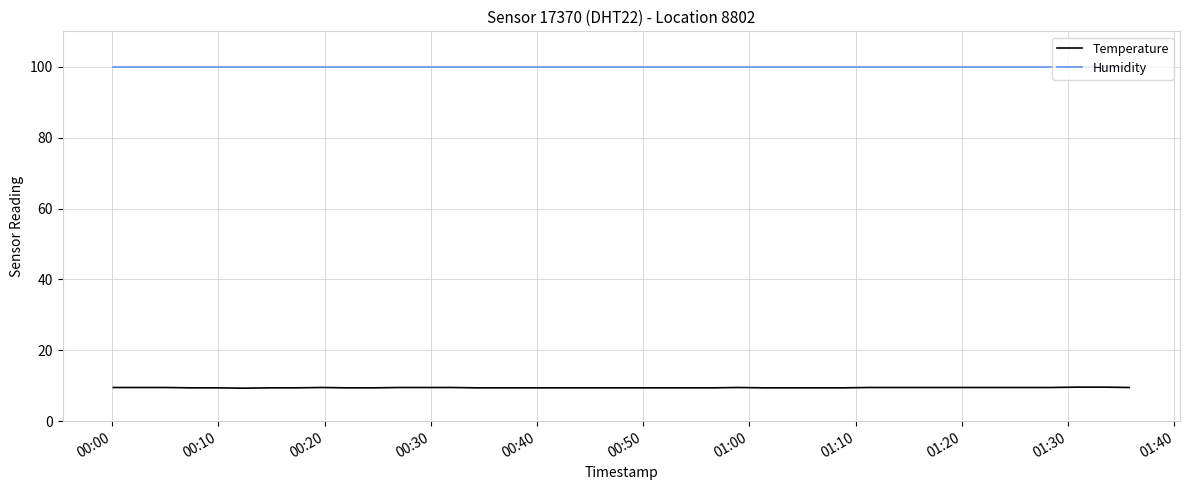

True or false: Humidity and Temperature cross at least once.

False